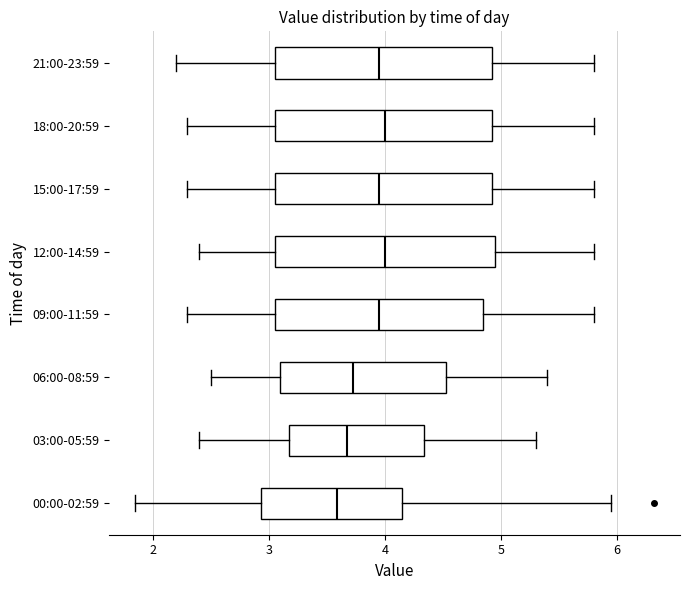

Reading bottom to top, transcribe this box plot: for each box, give where its median line is, the range the box spans, and where its two whiskers end, as read against the x-axis. The values are not printed on the chart, so give them approximately, as read against the axis.

00:00-02:59: median 3.6, box 2.9 to 4.1, whiskers 1.9 to 6.0
03:00-05:59: median 3.7, box 3.2 to 4.3, whiskers 2.4 to 5.3
06:00-08:59: median 3.7, box 3.1 to 4.5, whiskers 2.5 to 5.4
09:00-11:59: median 4.0, box 3.1 to 4.9, whiskers 2.3 to 5.8
12:00-14:59: median 4.0, box 3.1 to 5.0, whiskers 2.4 to 5.8
15:00-17:59: median 4.0, box 3.1 to 4.9, whiskers 2.3 to 5.8
18:00-20:59: median 4.0, box 3.1 to 4.9, whiskers 2.3 to 5.8
21:00-23:59: median 4.0, box 3.1 to 4.9, whiskers 2.2 to 5.8